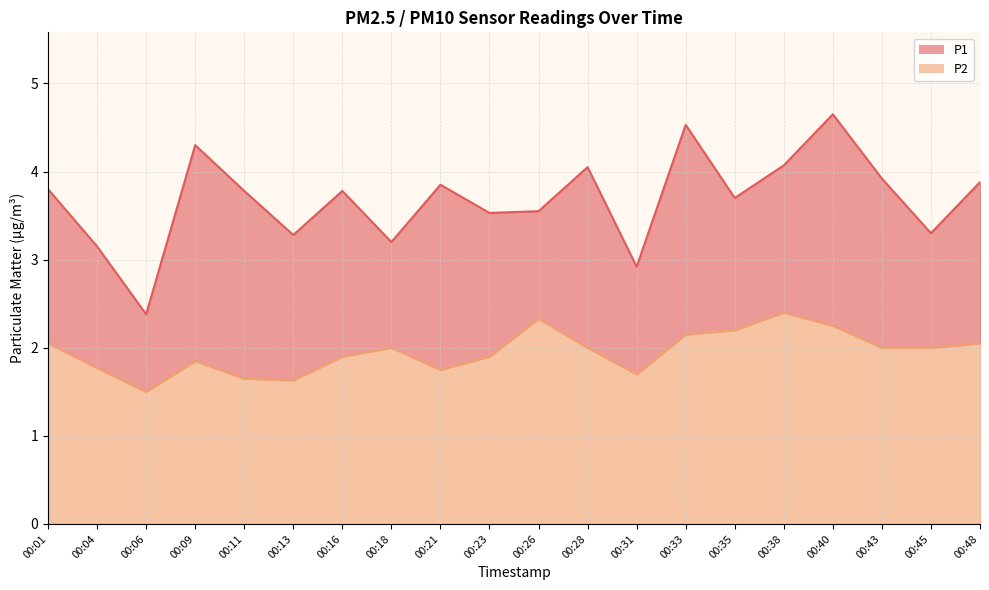

True or false: P2 has a value of 2.0 at 00:28.

True